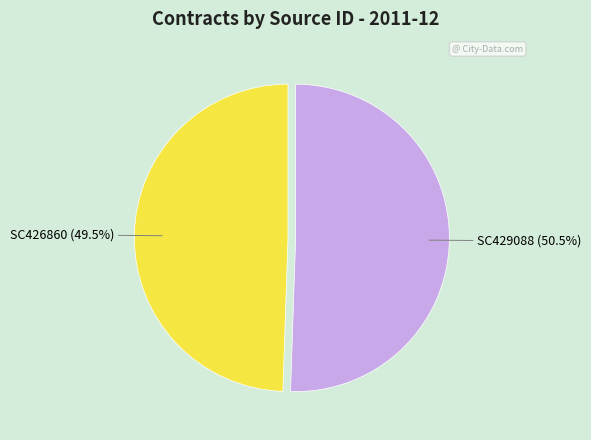

Is there a majority slice in this chart?

Yes